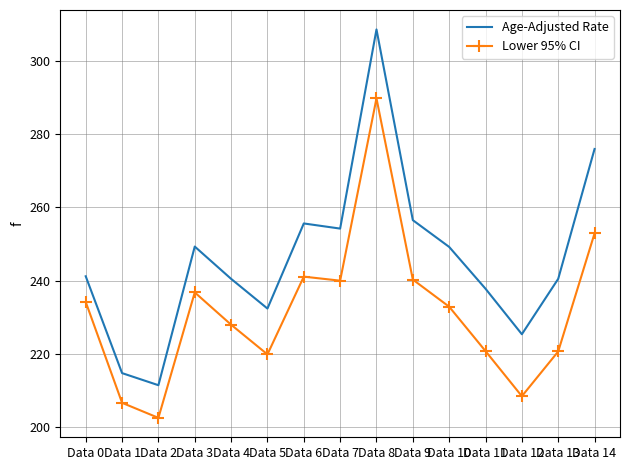

In Age-Adjusted Rate, how many points are higher than both neighbors (excluding endpoints)?

3